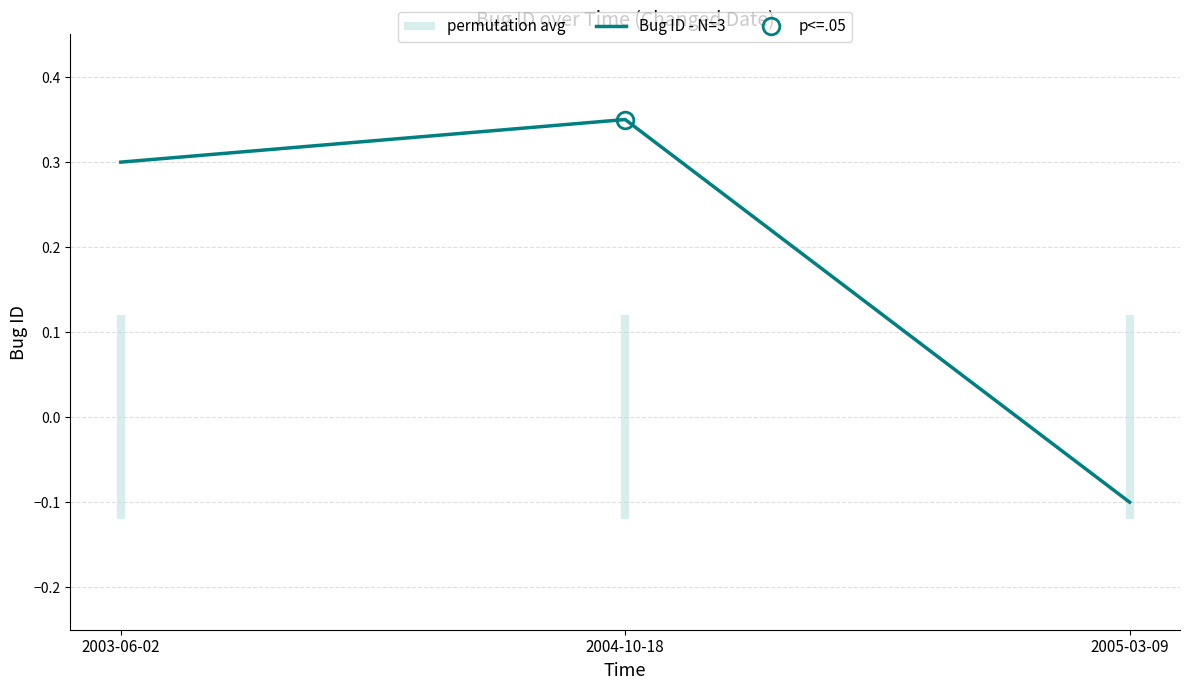

At which category does the chart reach its peak across all series?

2004-10-18